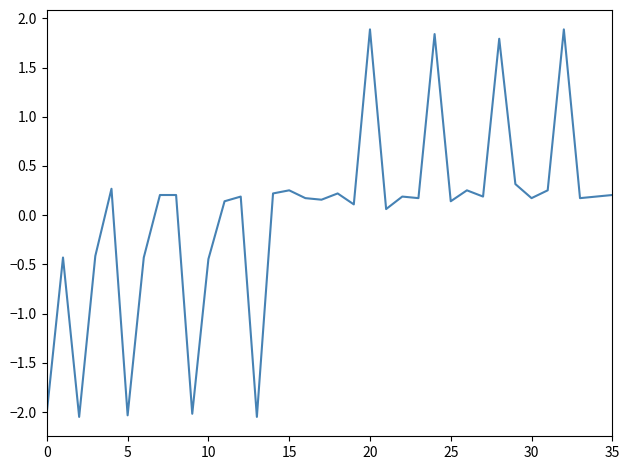

What is the greatest value displayed?

1.9